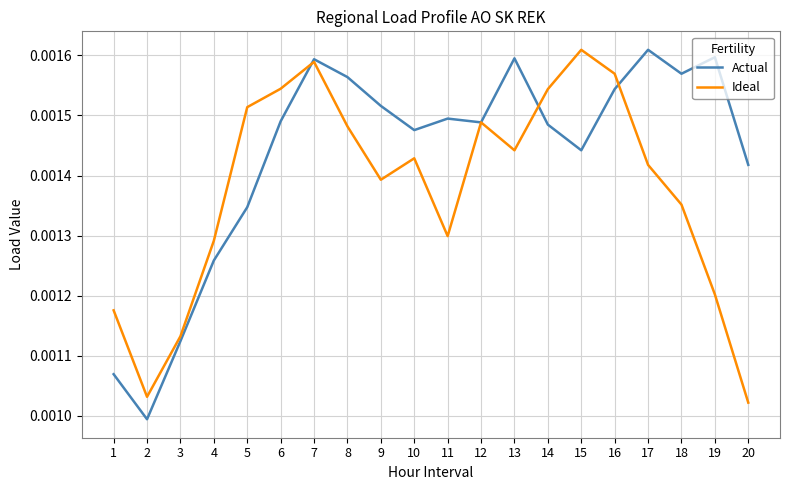

How many interior local peaks does the Actual series have?

5